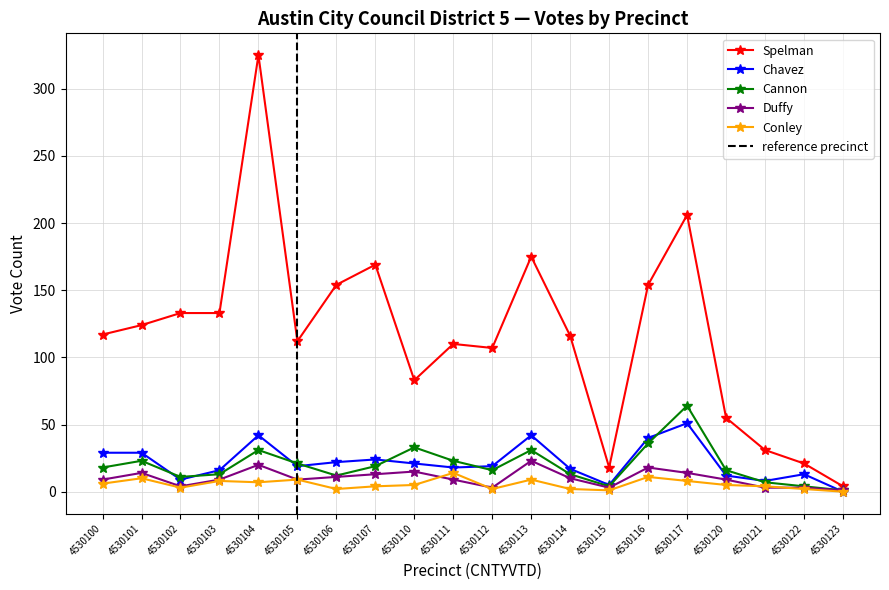

Which category has the lowest value across all series?

4530123